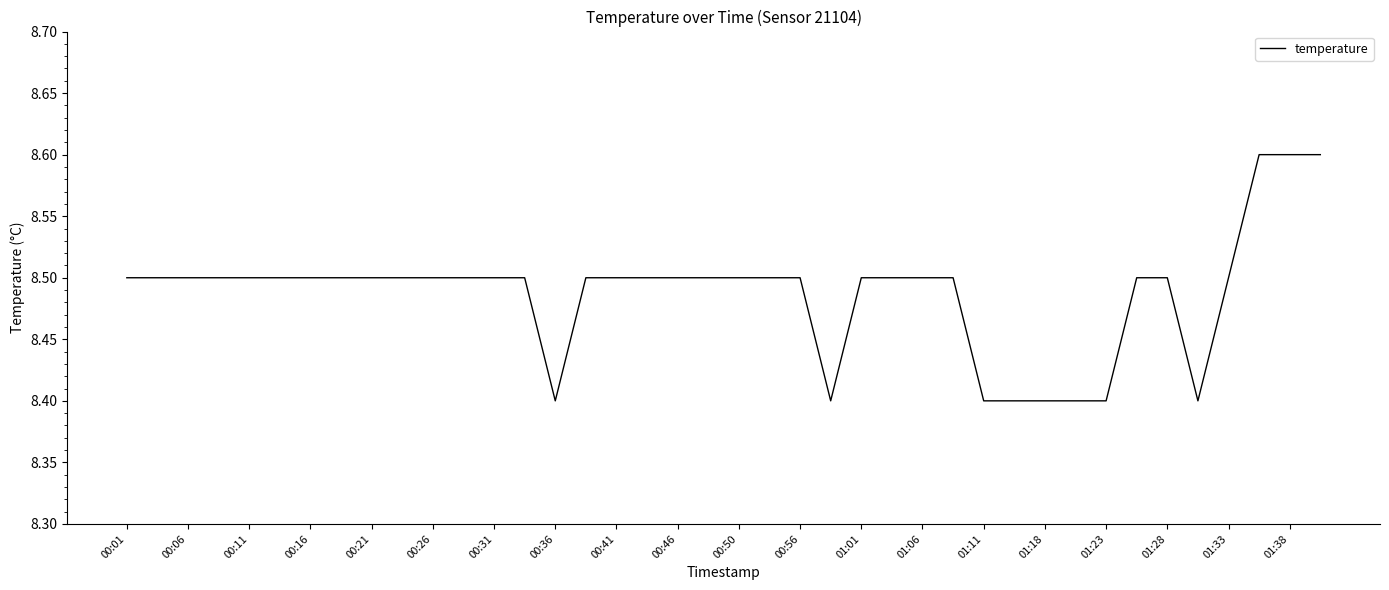

What is the smallest value displayed?

8.4